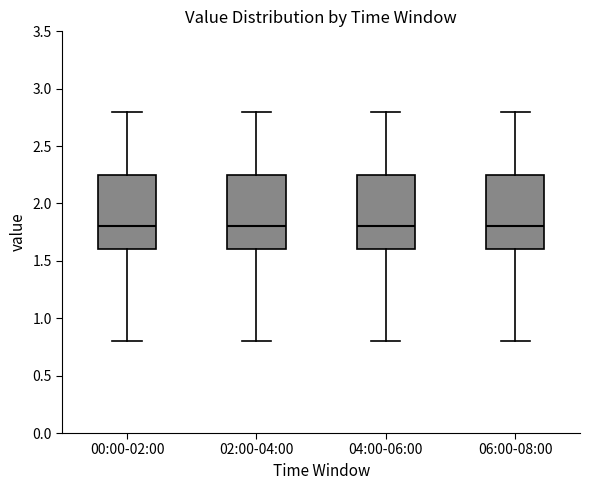

Where is the upper edge of the box for 00:00-02:00 on the y-axis? The values are not printed on the chart, so give them approximately, as read against the axis.

2.25